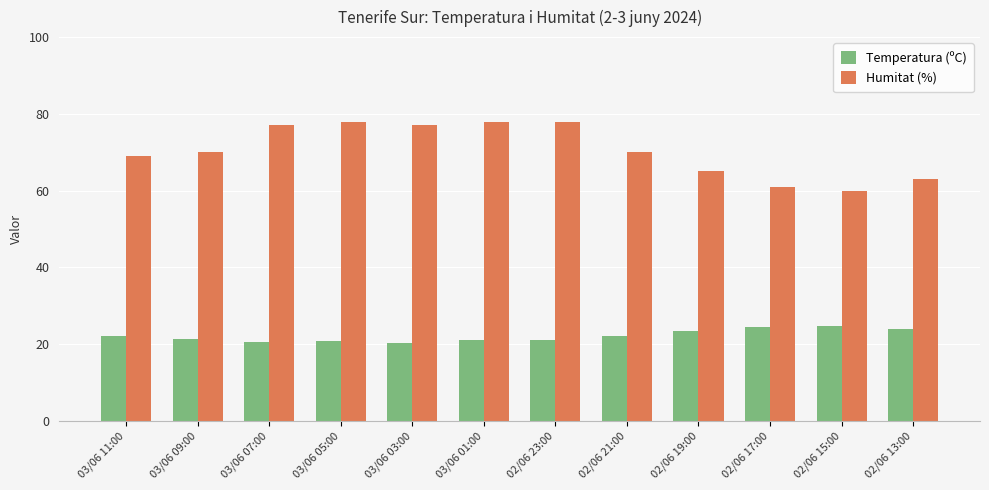

What is the value of the Humitat (%) bar at the 2nd from the left?

70.0